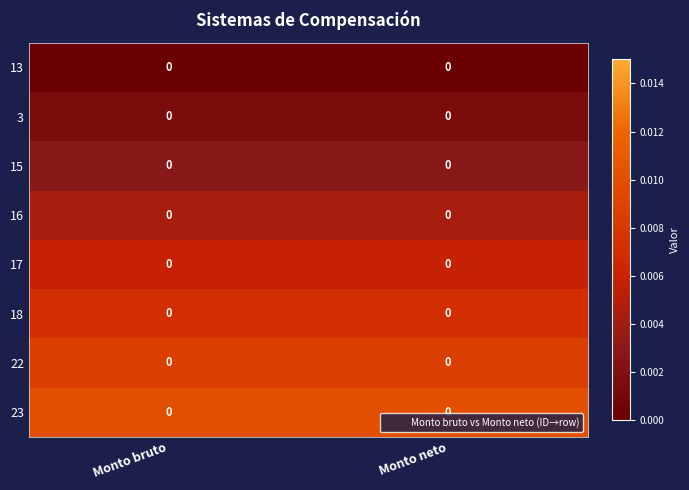

Reading left to right, transcribe all the data shown in this chart.

13: Monto bruto=0.0	Monto neto=0.0
3: Monto bruto=0.0	Monto neto=0.0
15: Monto bruto=0.0	Monto neto=0.0
16: Monto bruto=0.0	Monto neto=0.0
17: Monto bruto=0.0	Monto neto=0.0
18: Monto bruto=0.0	Monto neto=0.0
22: Monto bruto=0.0	Monto neto=0.0
23: Monto bruto=0.0	Monto neto=0.0